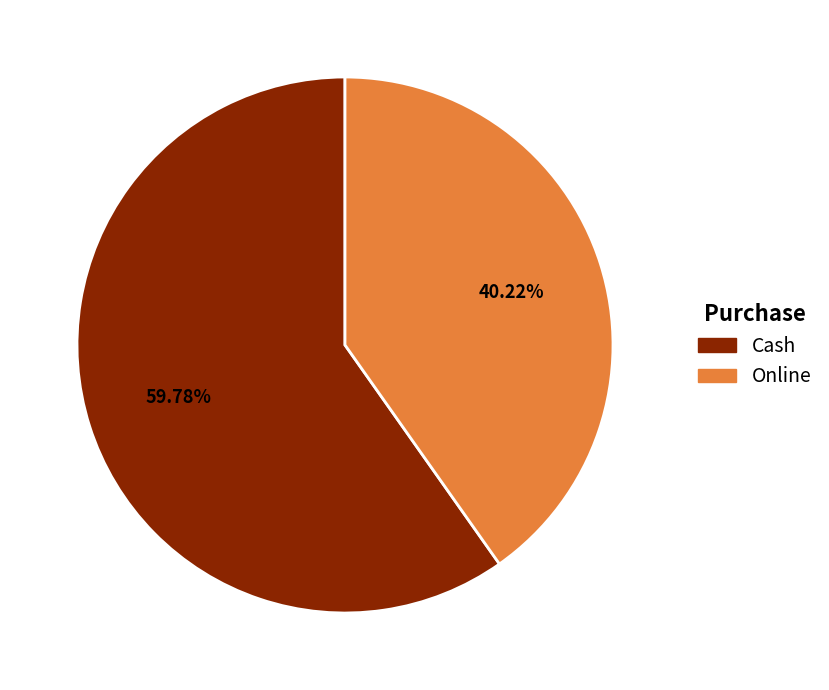

To the nearest percent, what is the average slice percentage?

50%